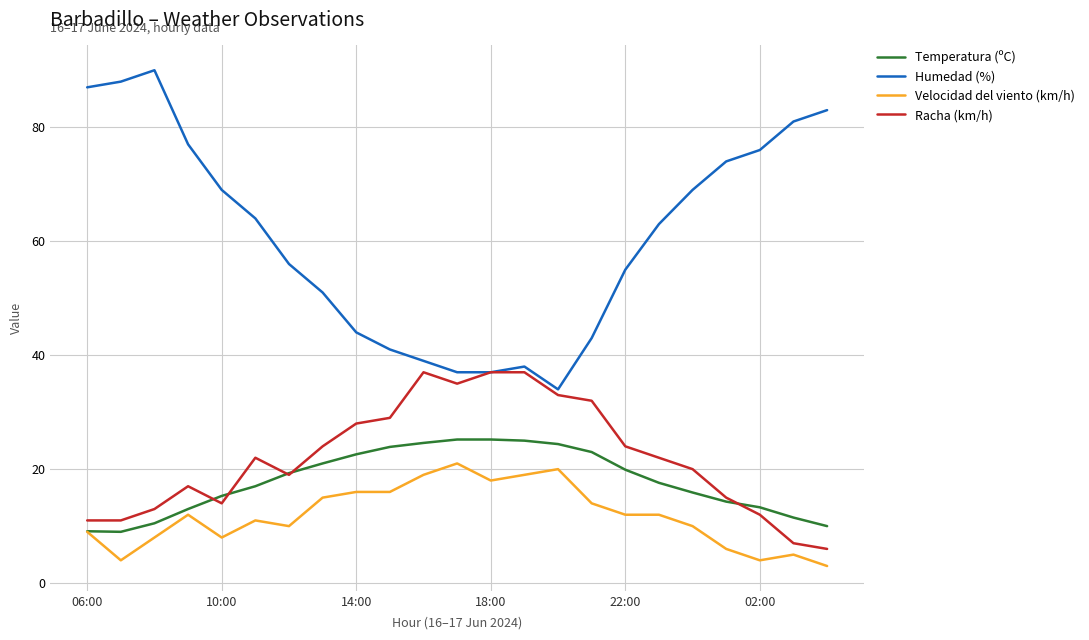

Which series has the largest total across all categories?

Humedad (%)